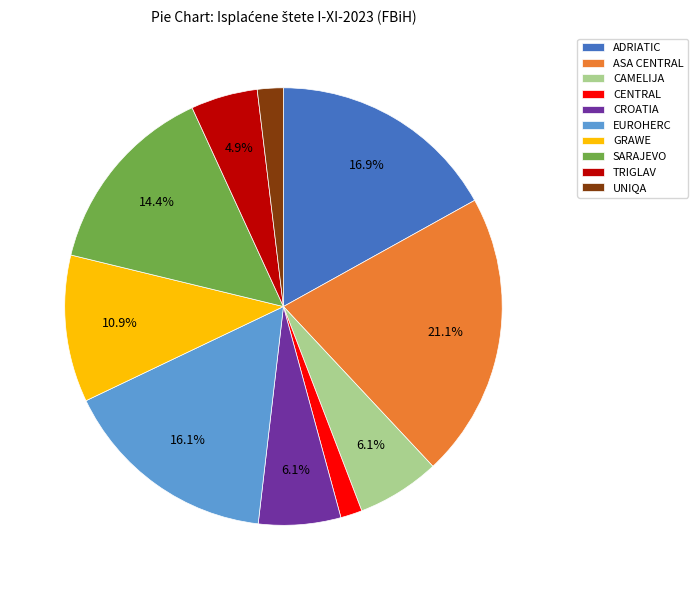

Is the sum of ADRIATIC and GRAWE greater than half?

No